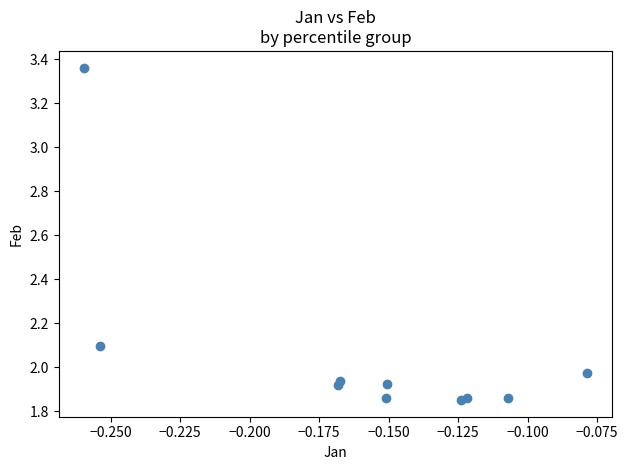

What is the range of Y values (max minus min)?

1.5